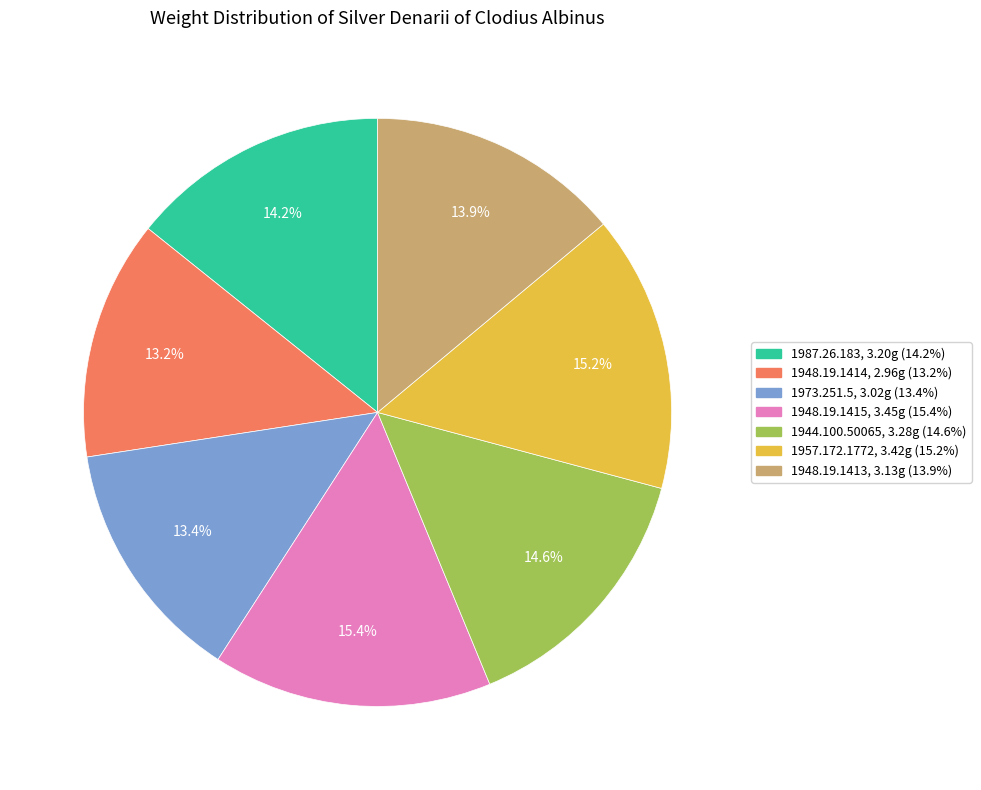

Is the sum of 1948.19.1414 and 1957.172.1772 greater than half?

No